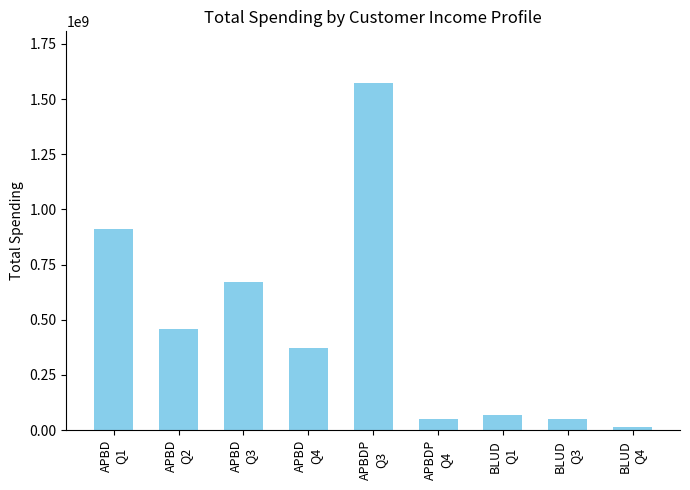

What is the sum of all values?

4160675175